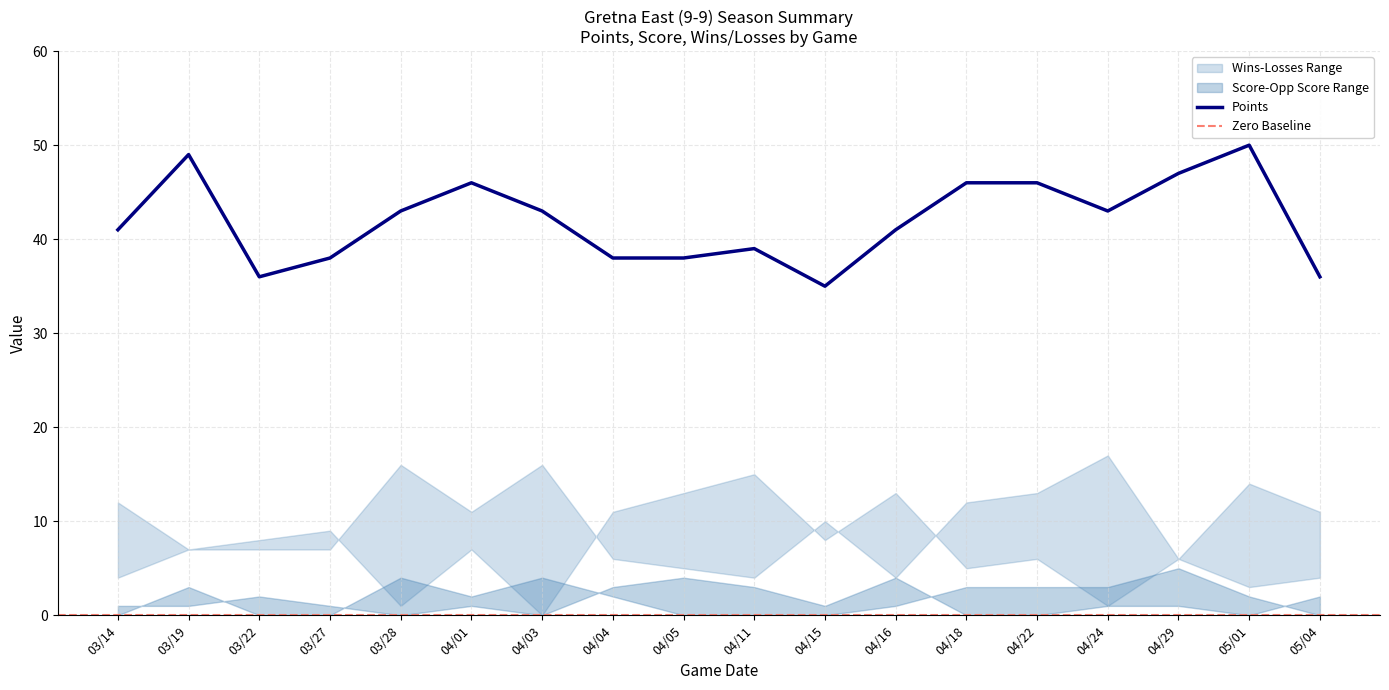

What is the label of the 5th point from the right?

04/22